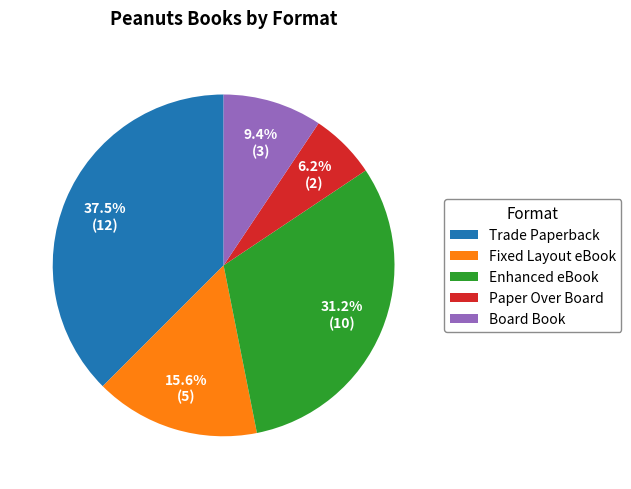

To the nearest percent, what portion does Paper Over Board represent?

6%